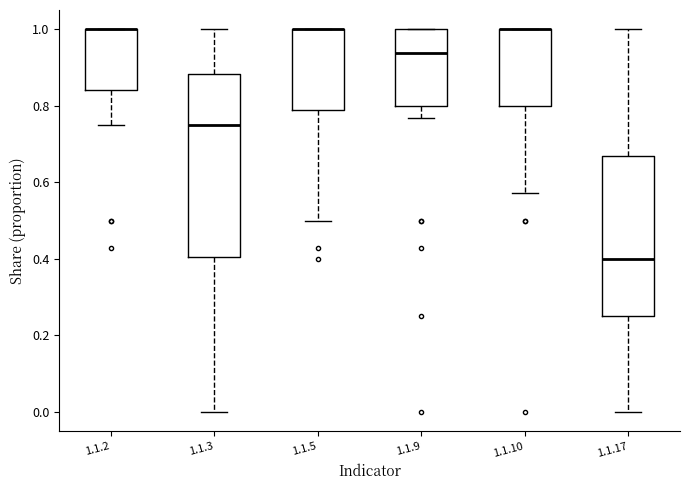

Reading left to right, read every box against the y-axis: the position of its median line, the range the box covers, and the ends of its whiskers. The values are not printed on the chart, so give them approximately, as read against the axis.

1.1.2: median 1.00 (drawn on the box's upper edge), box 0.84 to 1.00, whiskers 0.76 to 1.00
1.1.3: median 0.76, box 0.40 to 0.88, whiskers 0.00 to 1.00
1.1.5: median 1.00 (drawn on the box's upper edge), box 0.78 to 1.00, whiskers 0.50 to 1.00
1.1.9: median 0.94, box 0.80 to 1.00, whiskers 0.76 to 1.00
1.1.10: median 1.00 (drawn on the box's upper edge), box 0.80 to 1.00, whiskers 0.58 to 1.00
1.1.17: median 0.40, box 0.26 to 0.66, whiskers 0.00 to 1.00